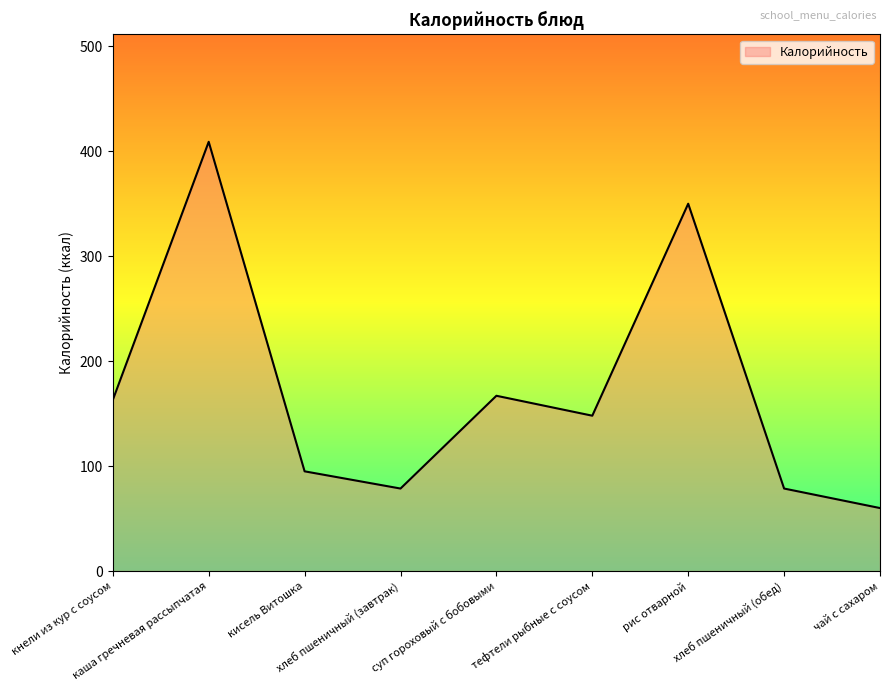

What is the greatest value displayed?

409.0